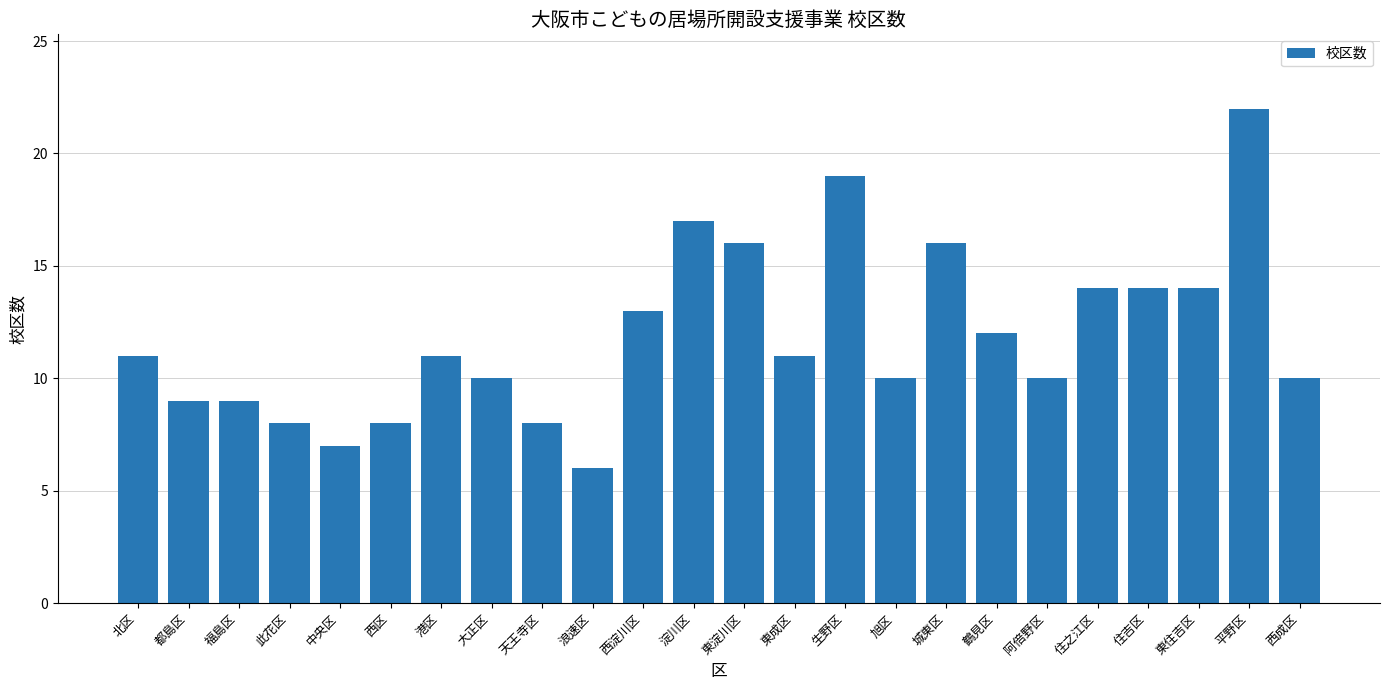

At which category does the chart reach its peak across all series?

平野区